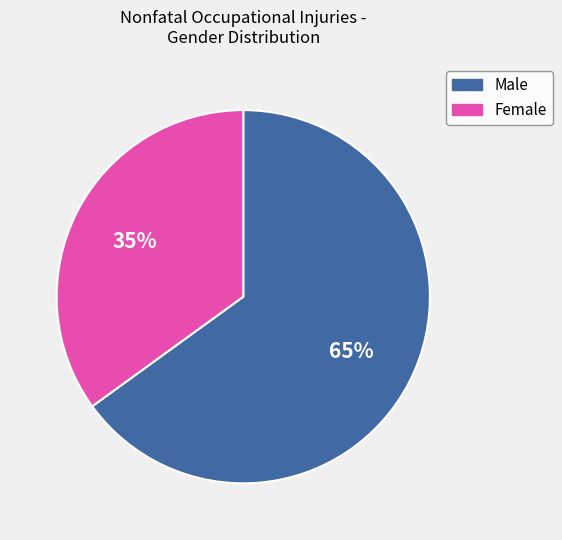

To the nearest percent, what is the difference between the Male and Female slice percentages?

30%